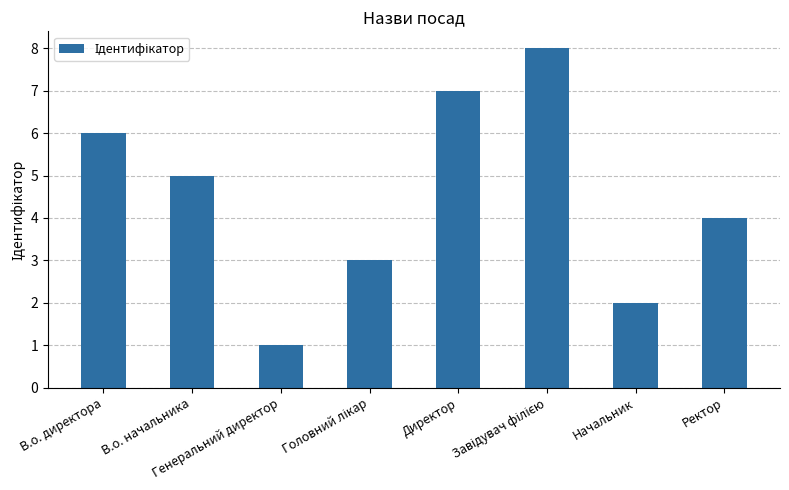

Reading left to right, extract all data points from this chart.

6	5	1	3	7	8	2	4